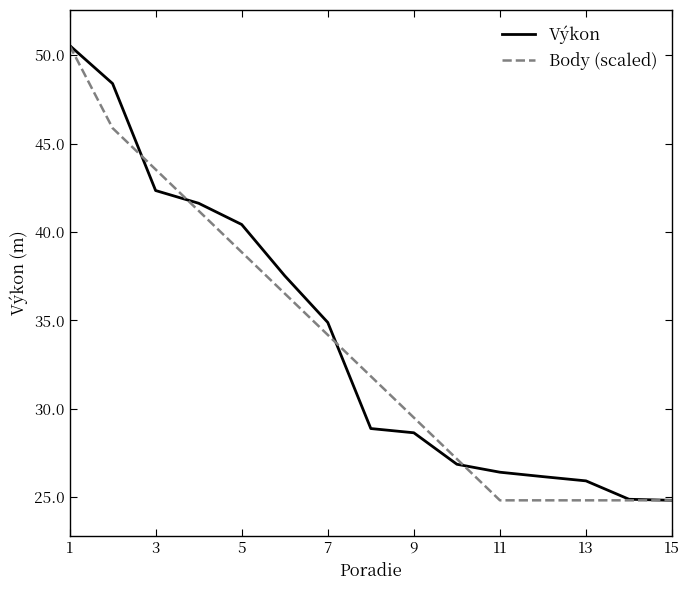

What is the smallest value displayed?

24.8